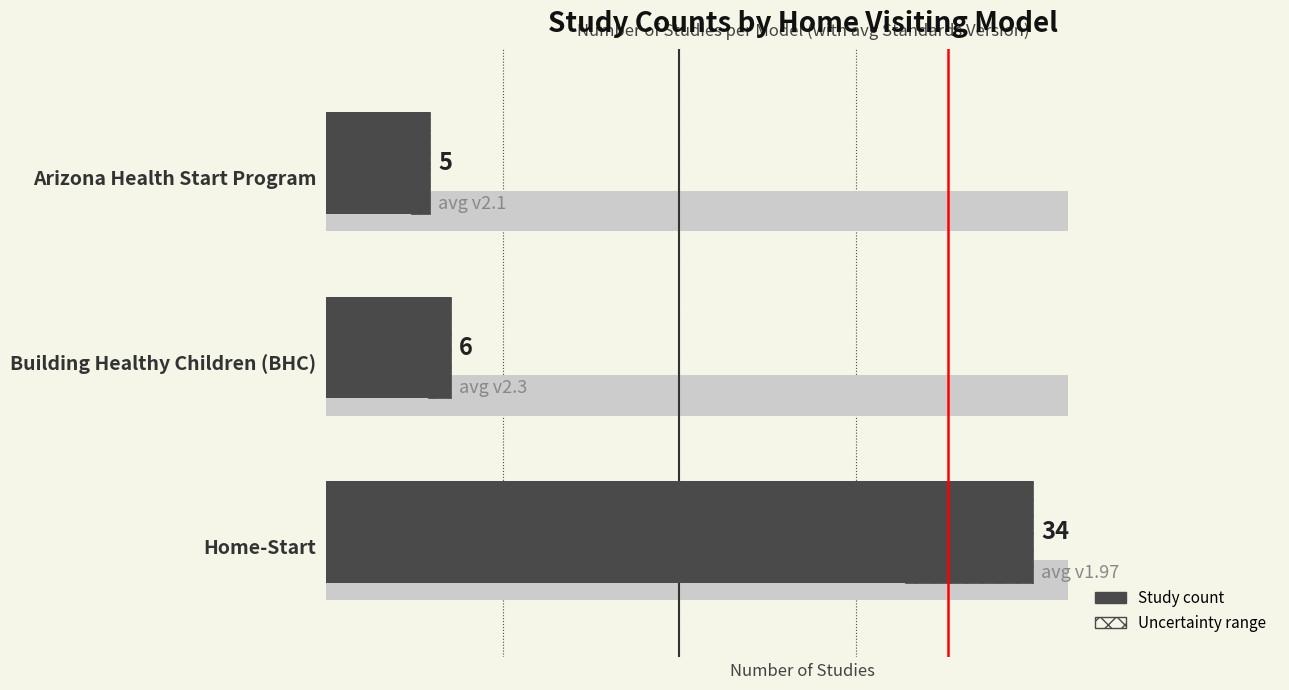

How many series are shown in this chart?

2